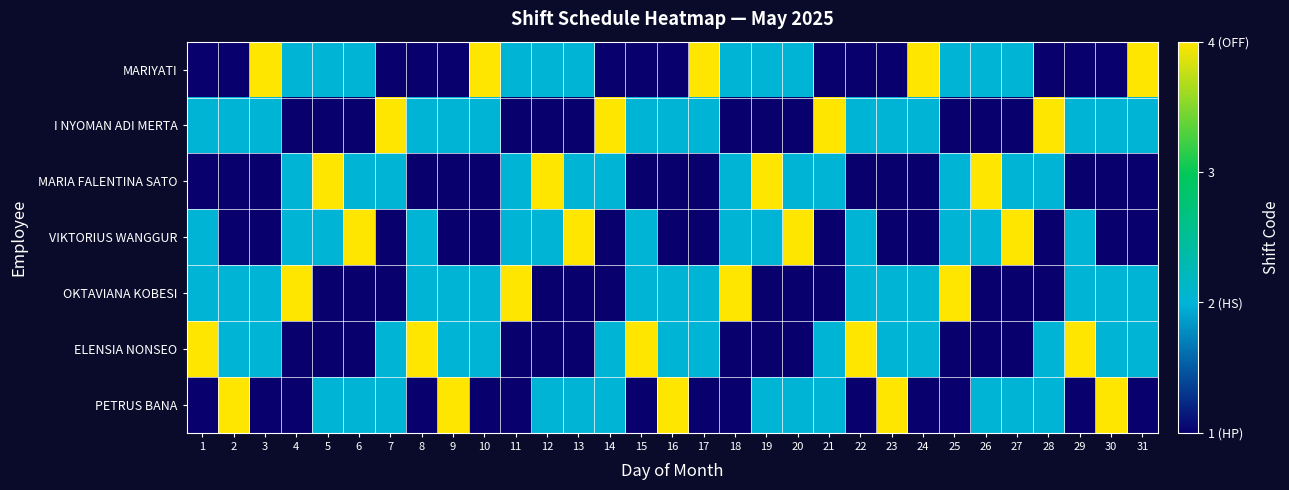

Reading left to right, extract all data points from this chart.

MARIYATI: 1=1	2=1	3=4	4=2	5=2	6=2	7=1	8=1	9=1	10=4	11=2	12=2	13=2	14=1	15=1	16=1	17=4	18=2	19=2	20=2	21=1	22=1	23=1	24=4	25=2	26=2	27=2	28=1	29=1	30=1	31=4
I NYOMAN ADI MERTA: 1=2	2=2	3=2	4=1	5=1	6=1	7=4	8=2	9=2	10=2	11=1	12=1	13=1	14=4	15=2	16=2	17=2	18=1	19=1	20=1	21=4	22=2	23=2	24=2	25=1	26=1	27=1	28=4	29=2	30=2	31=2
MARIA FALENTINA SATO: 1=1	2=1	3=1	4=2	5=4	6=2	7=2	8=1	9=1	10=1	11=2	12=4	13=2	14=2	15=1	16=1	17=1	18=2	19=4	20=2	21=2	22=1	23=1	24=1	25=2	26=4	27=2	28=2	29=1	30=1	31=1
VIKTORIUS WANGGUR: 1=2	2=1	3=1	4=2	5=2	6=4	7=1	8=2	9=1	10=1	11=2	12=2	13=4	14=1	15=2	16=1	17=1	18=2	19=2	20=4	21=1	22=2	23=1	24=1	25=2	26=2	27=4	28=1	29=2	30=1	31=1
OKTAVIANA KOBESI: 1=2	2=2	3=2	4=4	5=1	6=1	7=1	8=2	9=2	10=2	11=4	12=1	13=1	14=1	15=2	16=2	17=2	18=4	19=1	20=1	21=1	22=2	23=2	24=2	25=4	26=1	27=1	28=1	29=2	30=2	31=2
ELENSIA NONSEO: 1=4	2=2	3=2	4=1	5=1	6=1	7=2	8=4	9=2	10=2	11=1	12=1	13=1	14=2	15=4	16=2	17=2	18=1	19=1	20=1	21=2	22=4	23=2	24=2	25=1	26=1	27=1	28=2	29=4	30=2	31=2
PETRUS BANA: 1=1	2=4	3=1	4=1	5=2	6=2	7=2	8=1	9=4	10=1	11=1	12=2	13=2	14=2	15=1	16=4	17=1	18=1	19=2	20=2	21=2	22=1	23=4	24=1	25=1	26=2	27=2	28=2	29=1	30=4	31=1